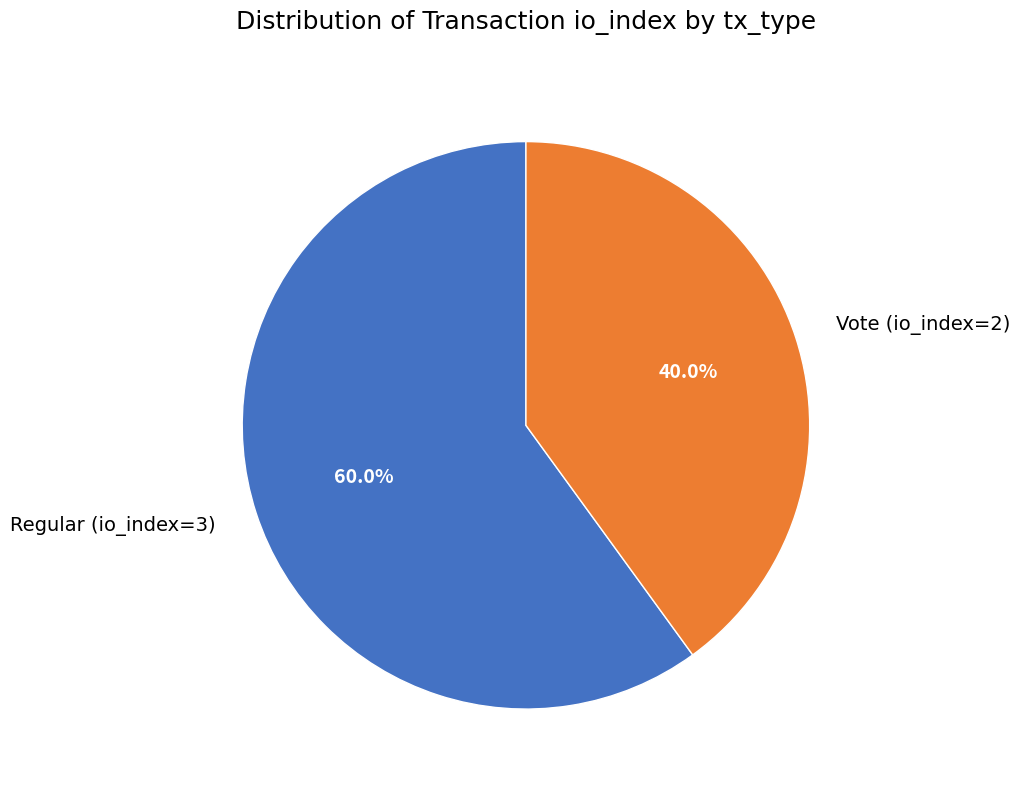

What is the ratio of the value at Vote (io_index=2) to the value at Regular (io_index=3)?

0.7